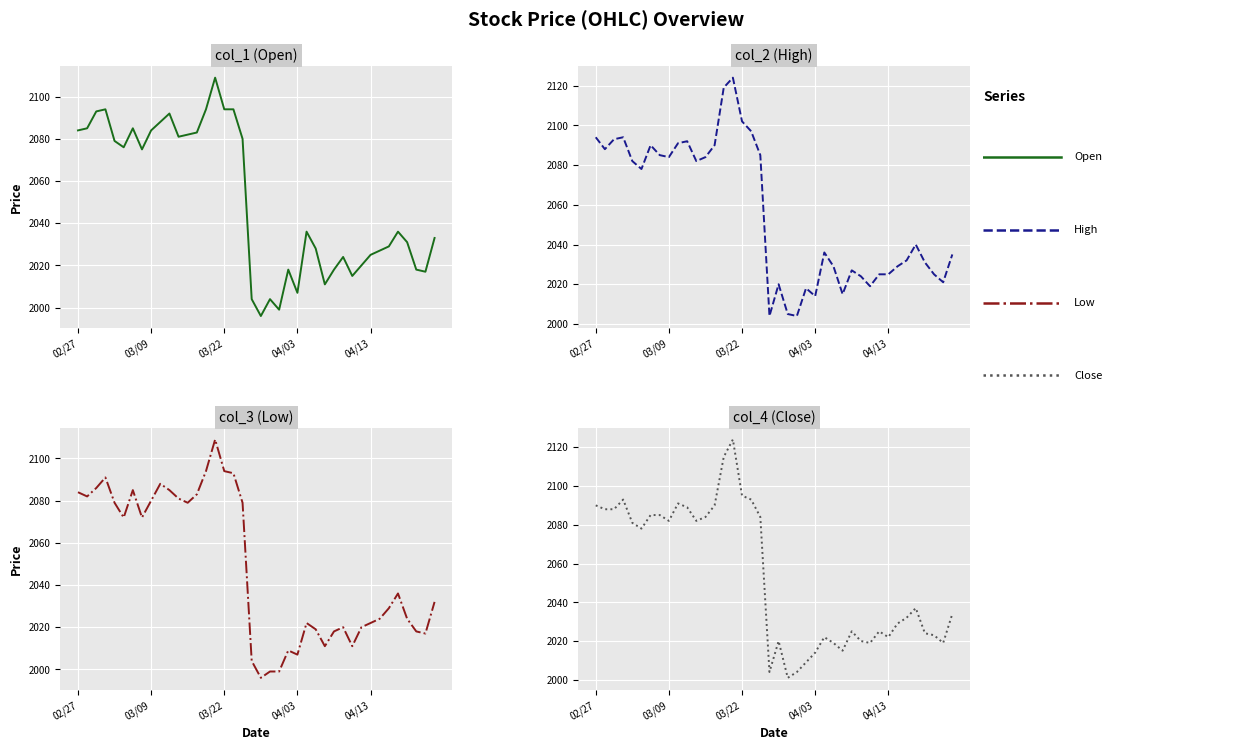

In col_4 (Close), how many points are lower than both neighbors (excluding endpoints)?

9